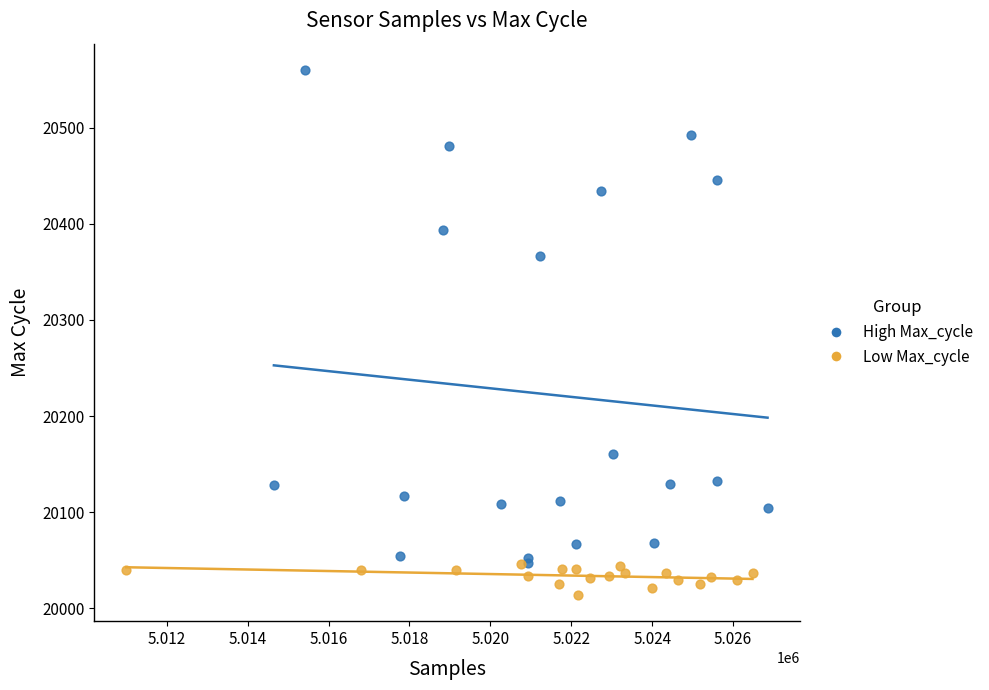

Which series contains the lowest Y value?

Low Max_cycle